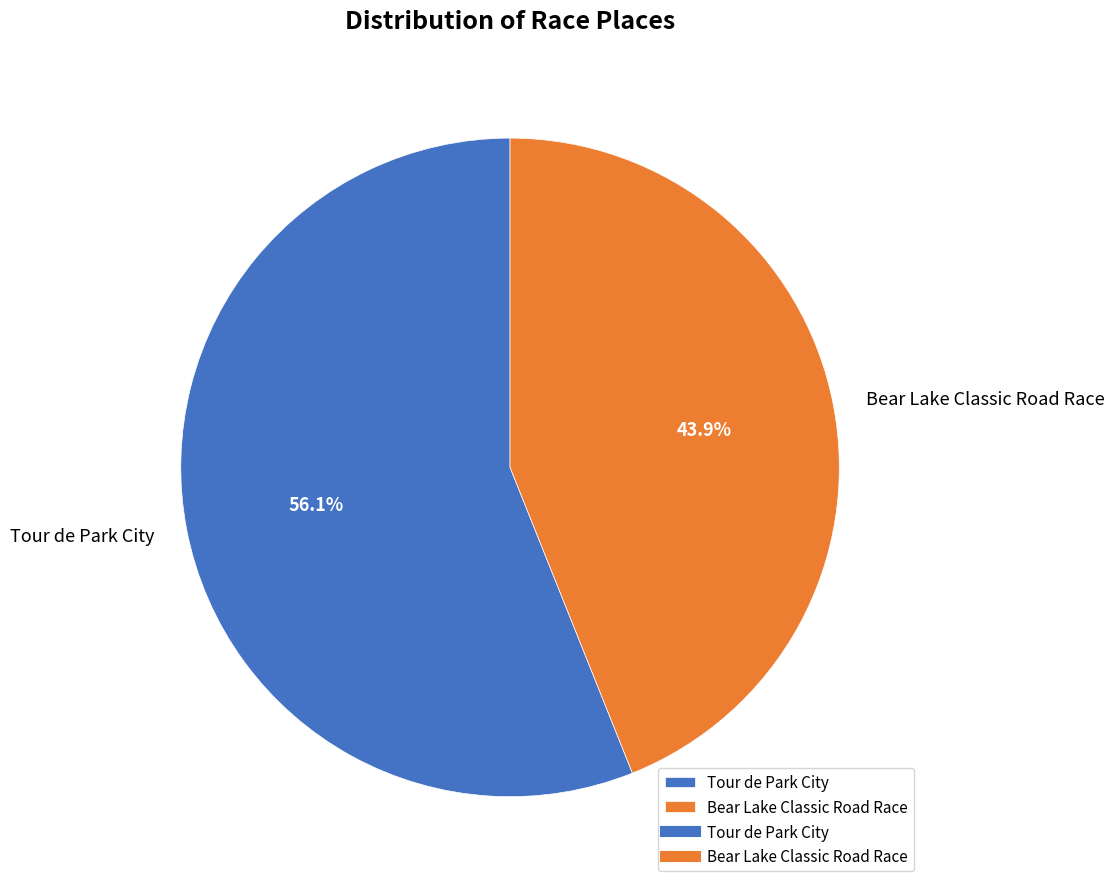

To the nearest percent, what is the difference between the largest and smallest slice percentages?

12%